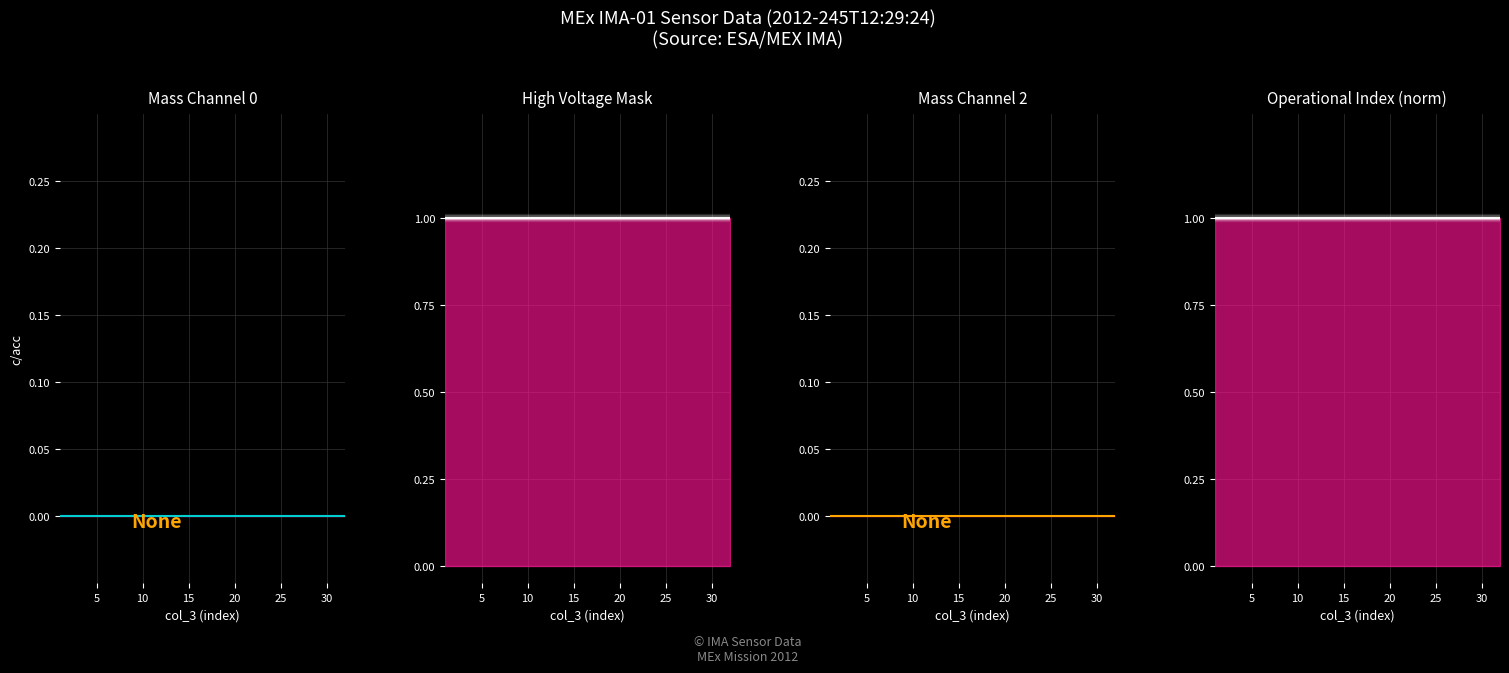

What is the total value across all series at 10?

2